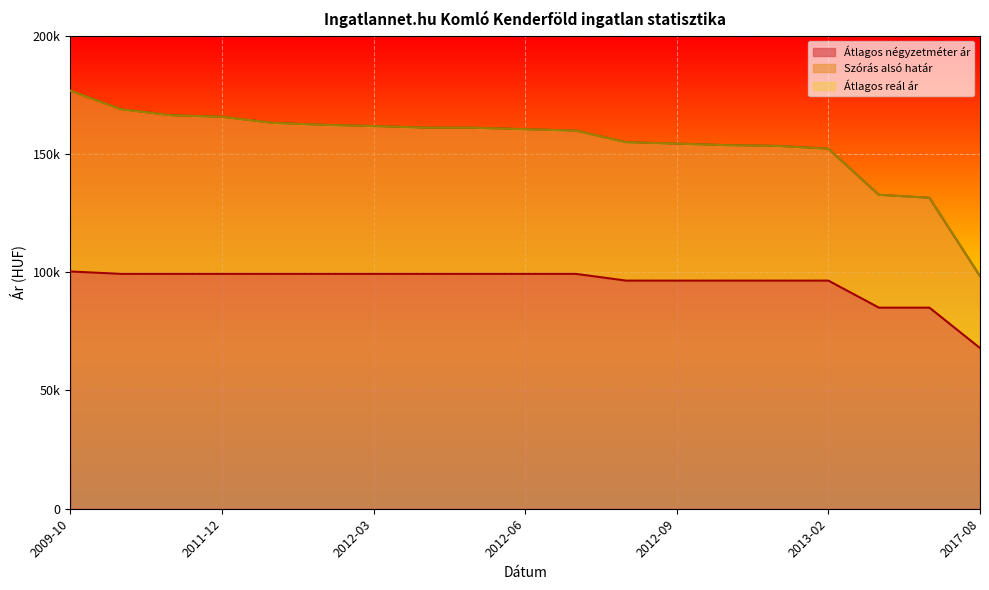

What position from the right is 2011-12?

16